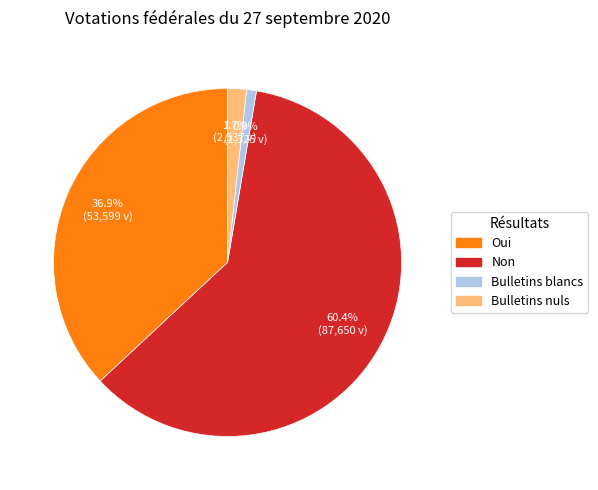

To the nearest percent, what is the average slice percentage?

25%